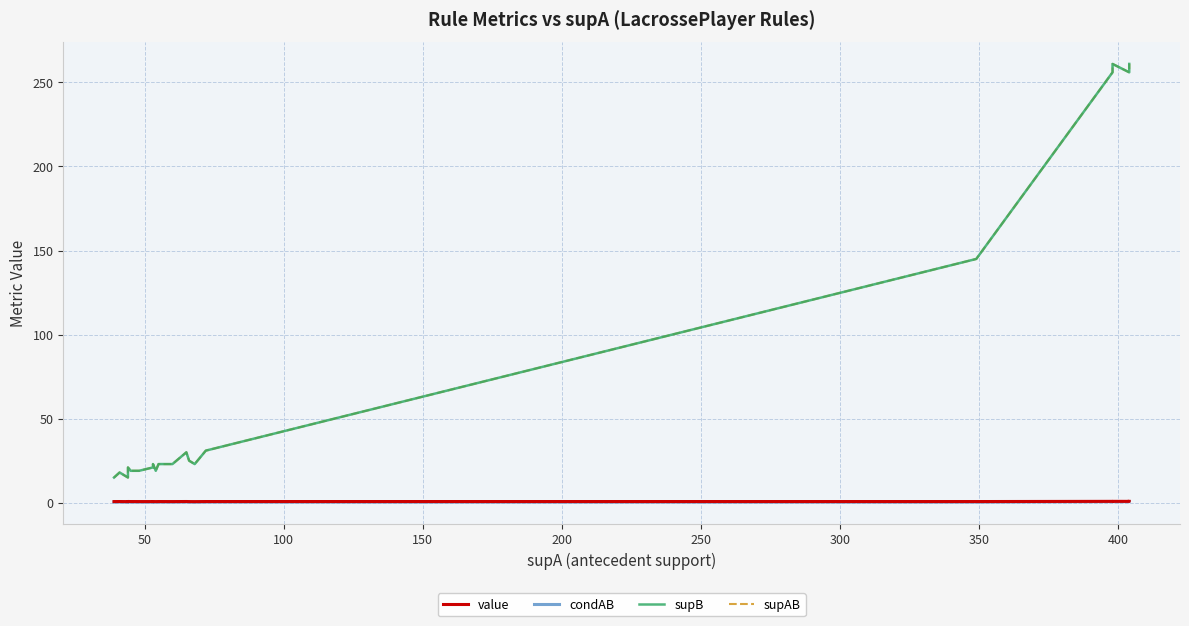

True or false: condAB and supB intersect in this chart.

False